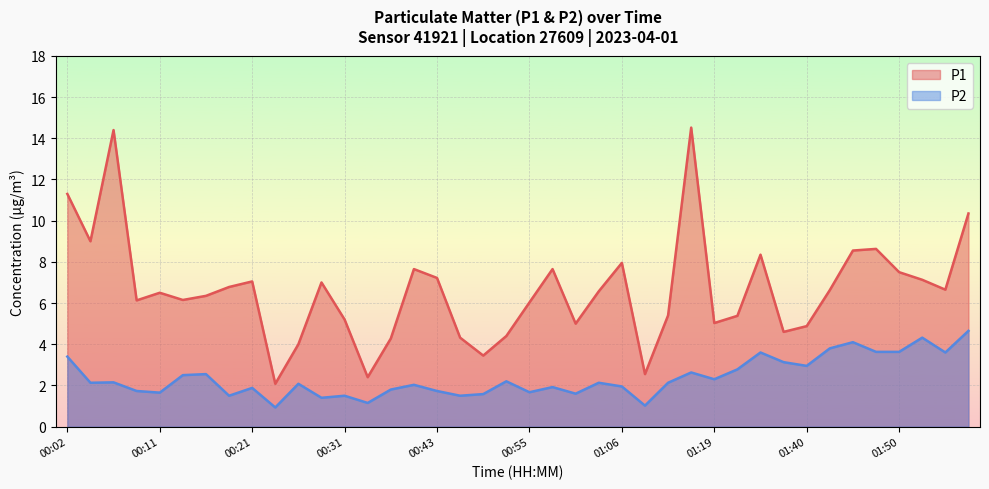

What is the label of the 1st point from the left?

00:02